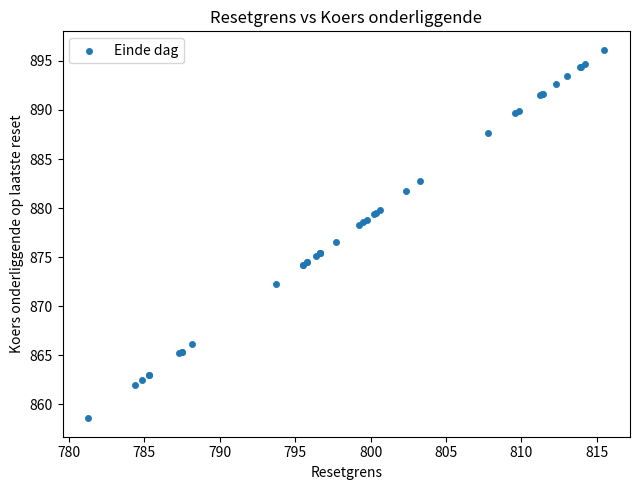

What Y value in the scatter plot is closest to 877?

876.6